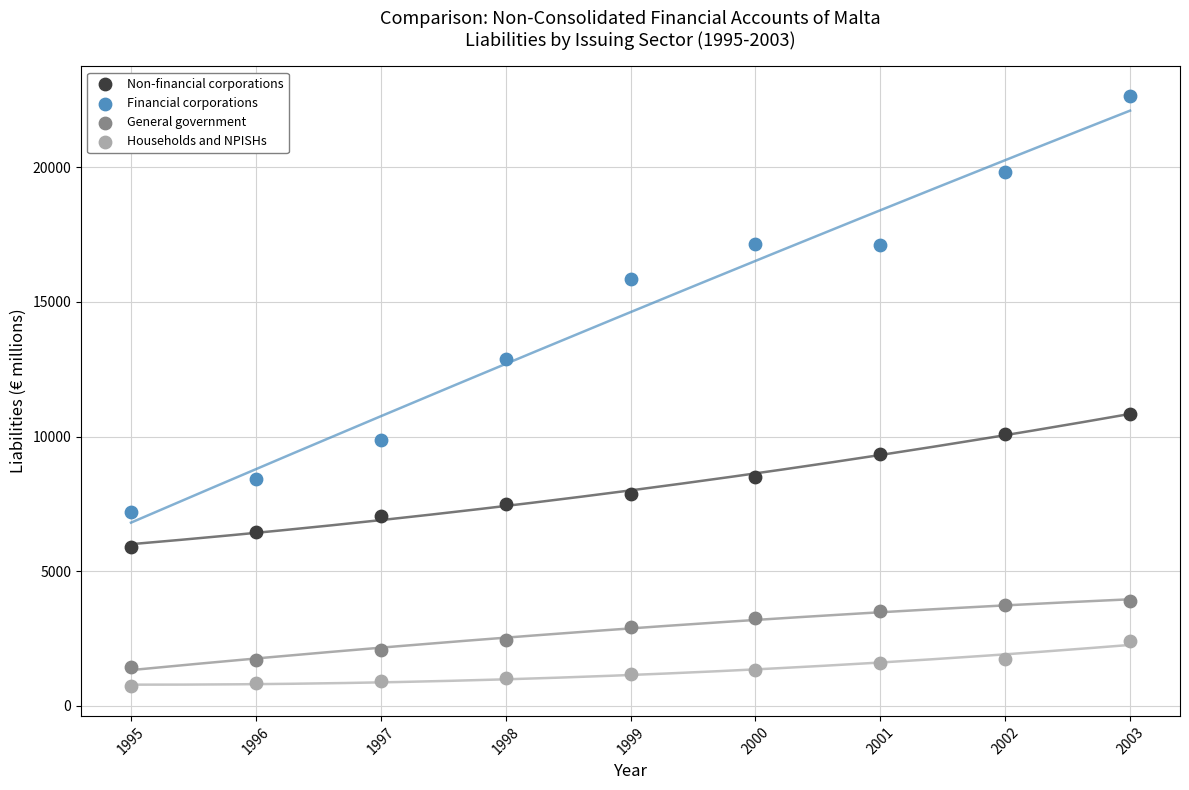

Across all data points, what is the range of Y values (max minus min)?

21930.4